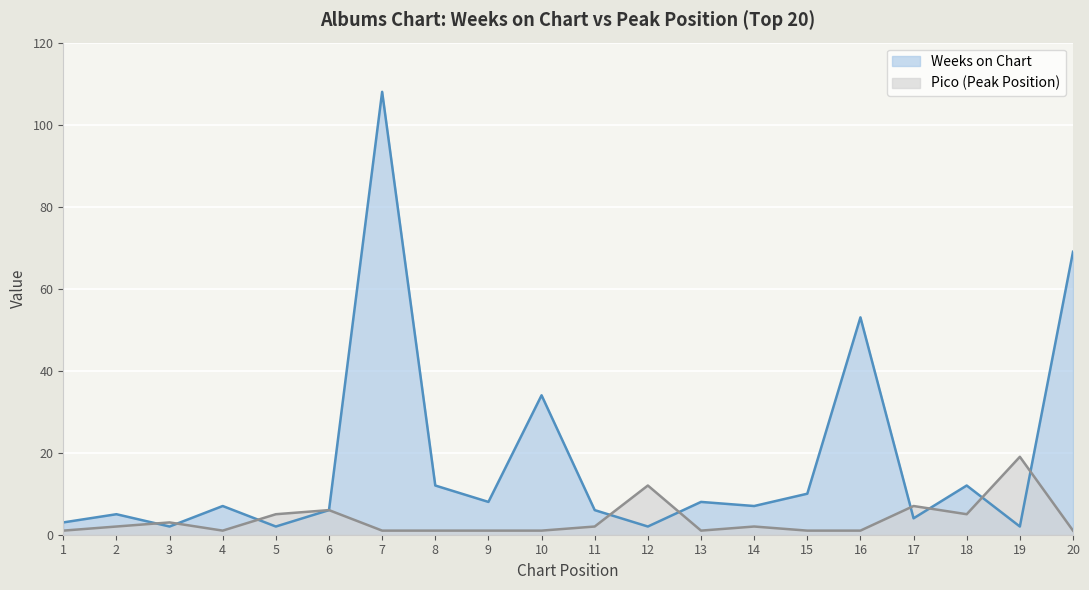

Reading right to left, transcribe all the data shown in this chart.

Weeks on Chart: 20=69	19=2	18=12	17=4	16=53	15=10	14=7	13=8	12=2	11=6	10=34	9=8	8=12	7=108	6=6	5=2	4=7	3=2	2=5	1=3
Pico: 20=1	19=19	18=5	17=7	16=1	15=1	14=2	13=1	12=12	11=2	10=1	9=1	8=1	7=1	6=6	5=5	4=1	3=3	2=2	1=1